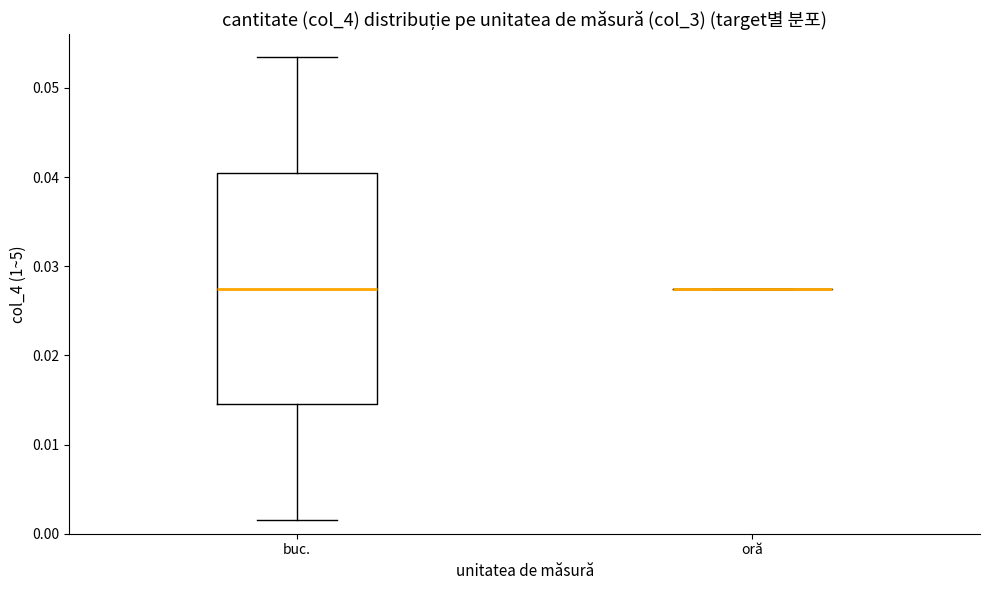

Reading left to right, read every box against the y-axis: the position of its median line, the range the box covers, and the ends of its whiskers. The values are not printed on the chart, so give them approximately, as read against the axis.

buc.: median 0.028, box 0.015 to 0.040, whiskers 0.002 to 0.053
oră: box collapsed to a line at 0.028, whiskers 0.028 to 0.028